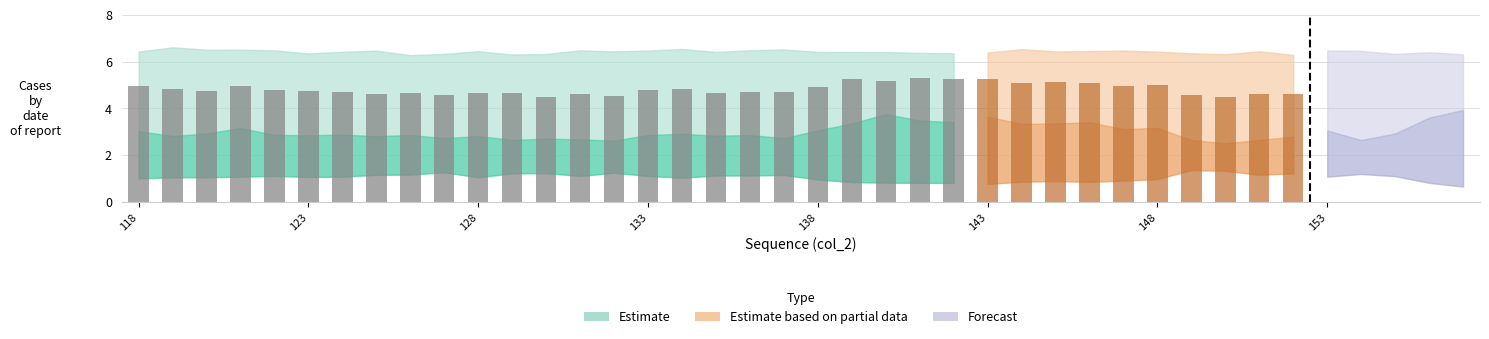

The value at 133 is 1.7. True or false?

False